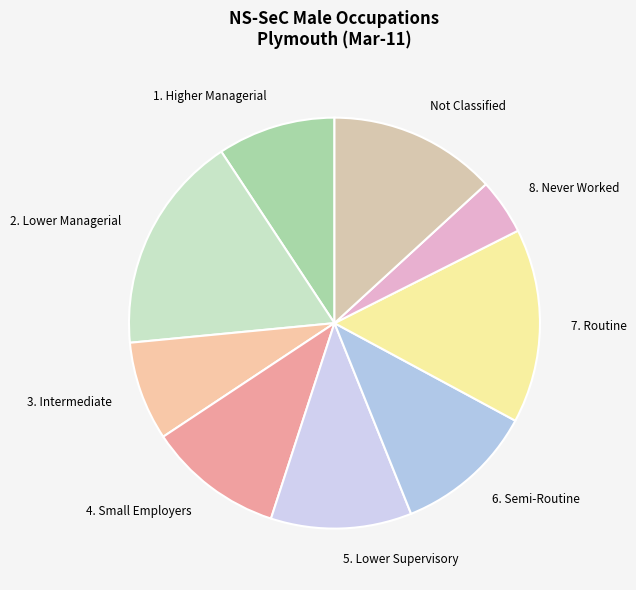

Is it true that 3. Intermediate is 8% of the pie?

True